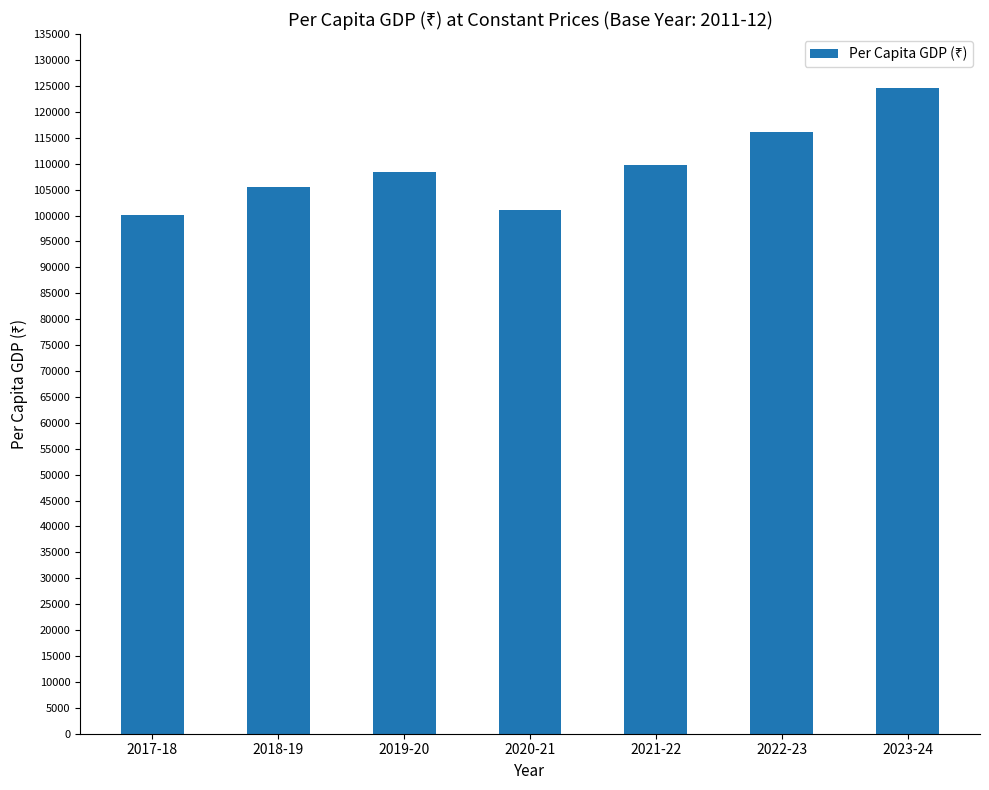

Is it true that the value at 2022-23 is 116216?

True